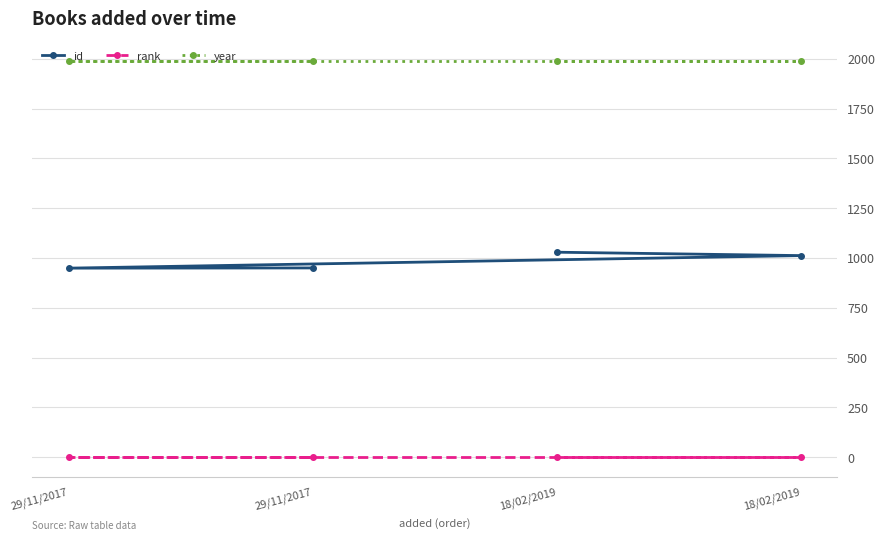

List the series in order of their peak value, lowest first.

rank, id, year